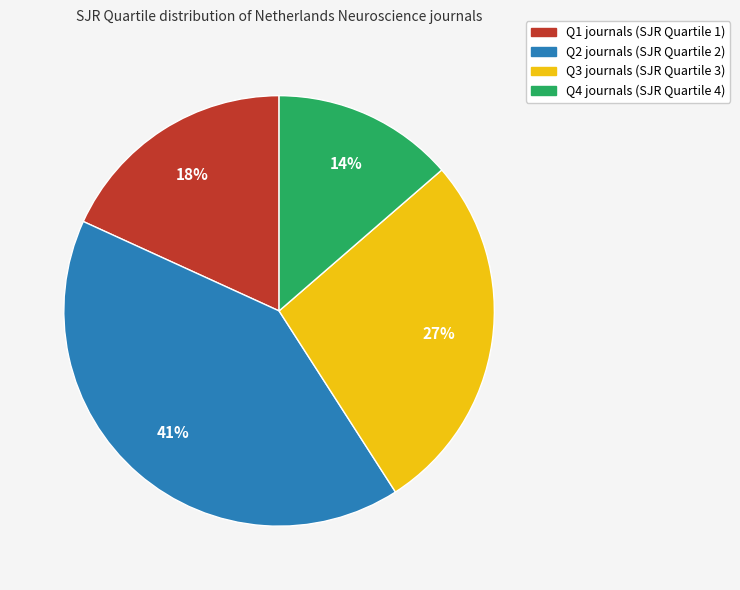

Count the number of slices in the pie.

4